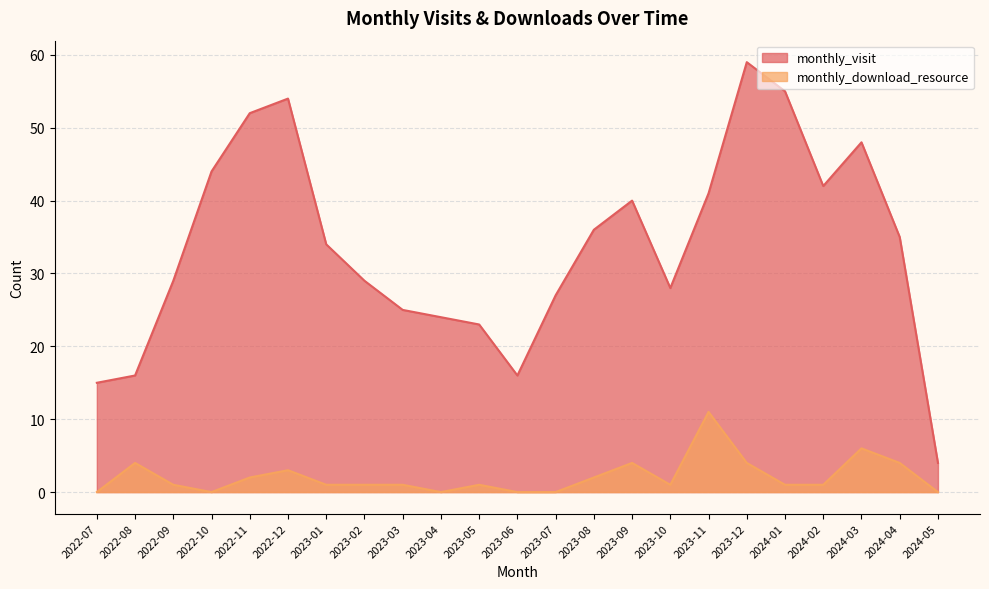

At how many categories does at least one series exceed 51?

4